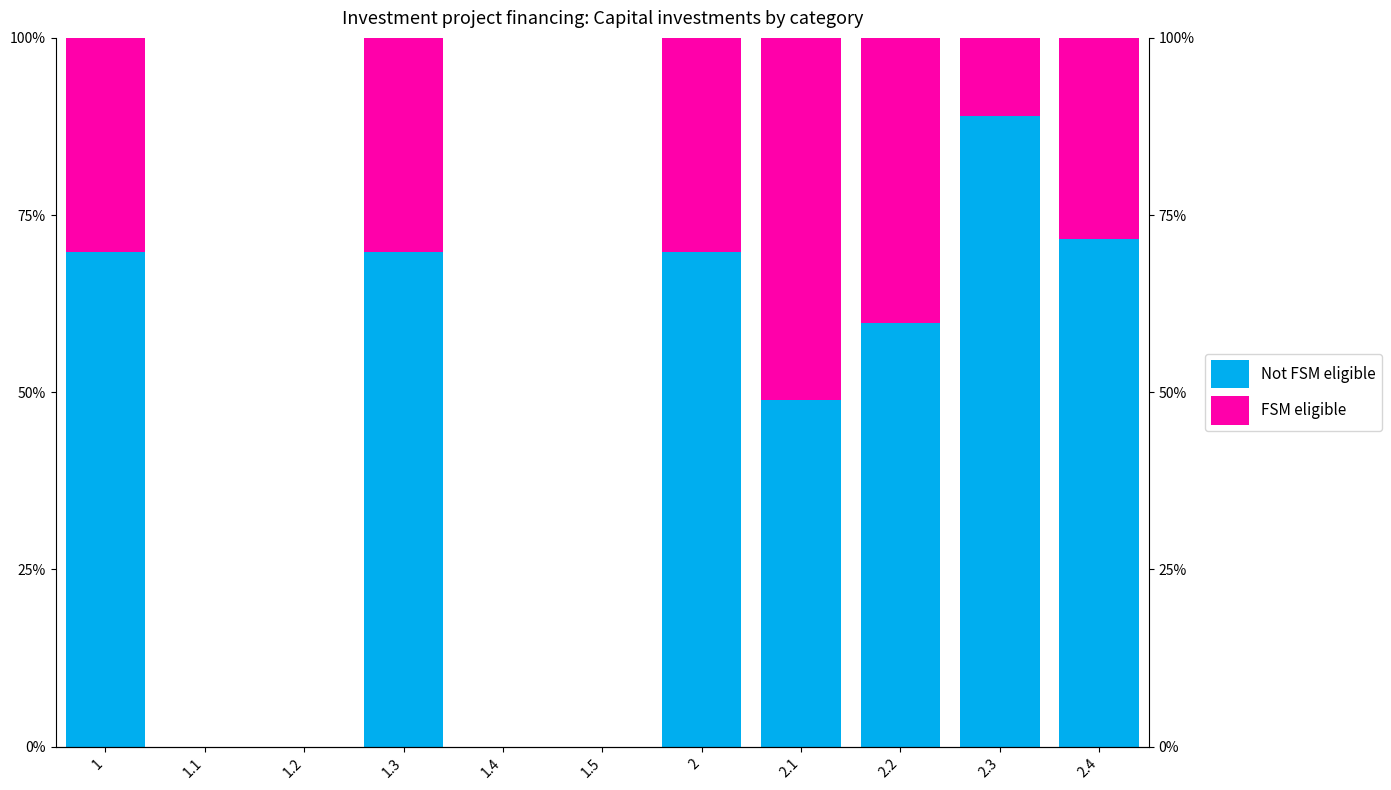

What is the sum of all Not FSM eligible values?

478.7